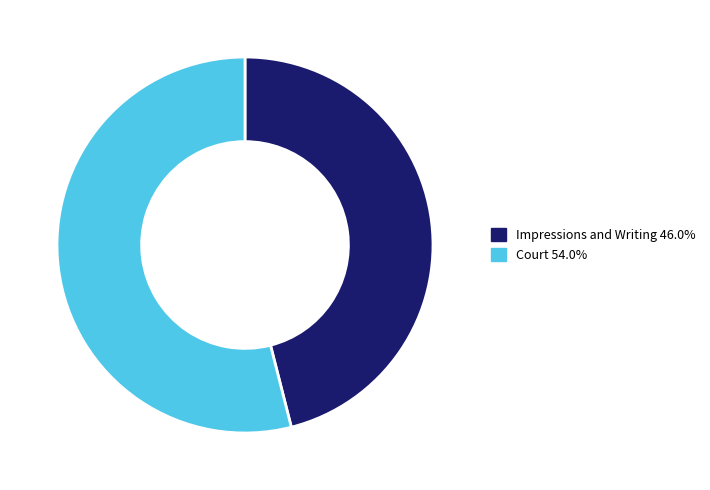

Does Impressions and Writing represent more than half of the total?

No